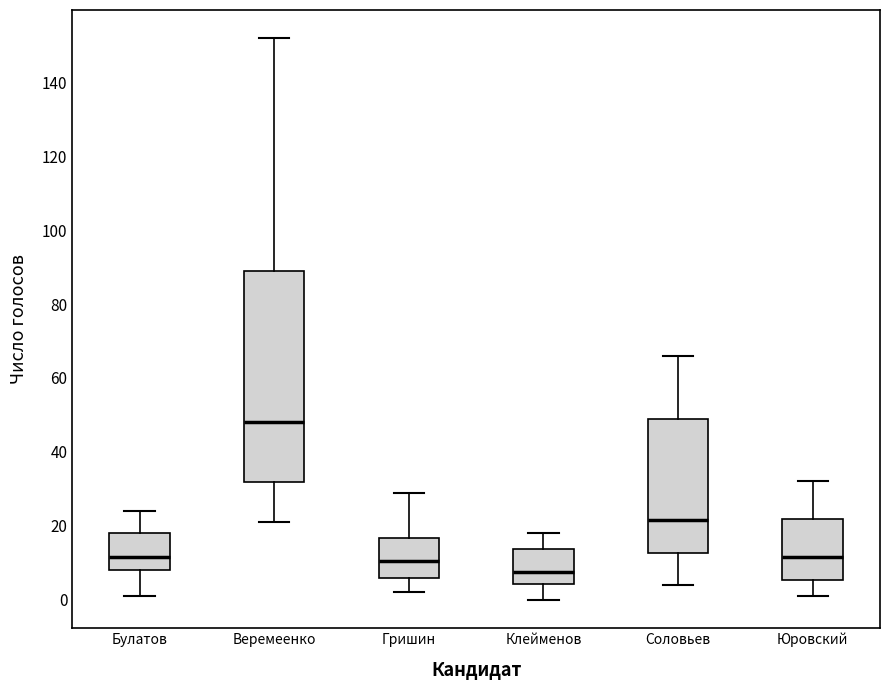

Which box's median line is the lowest?

Клейменов